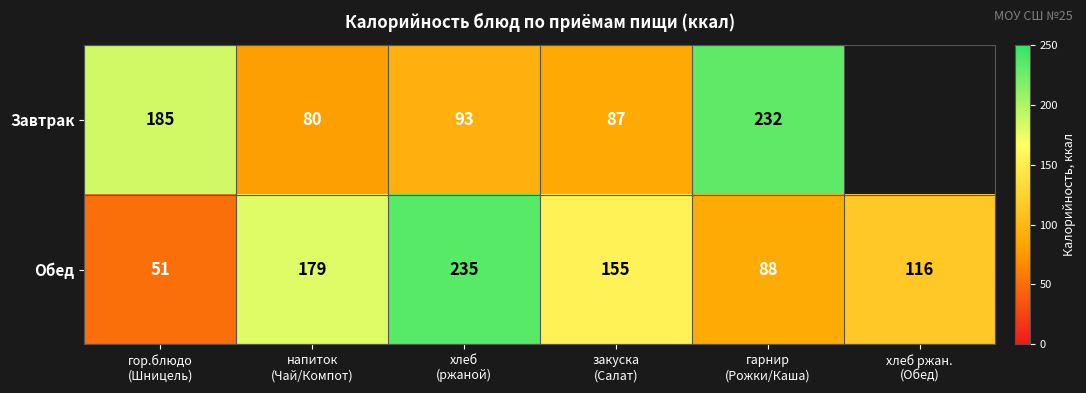

What is the sum of all Обед values?

824